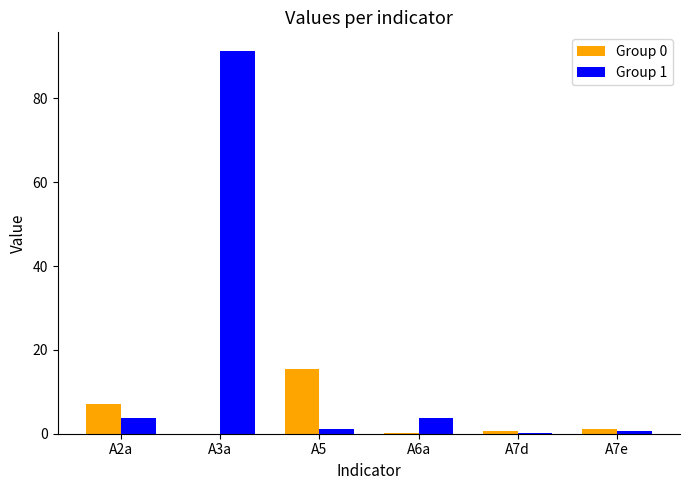

True or false: Group 1 has a value of 91.2 at A3a.

True